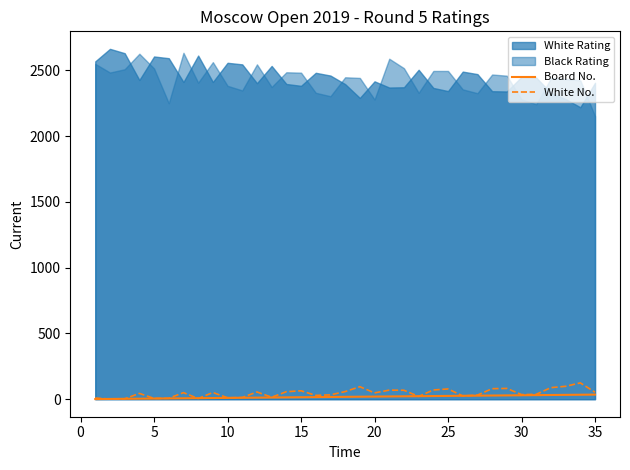

What is the maximum value for White No.?

124